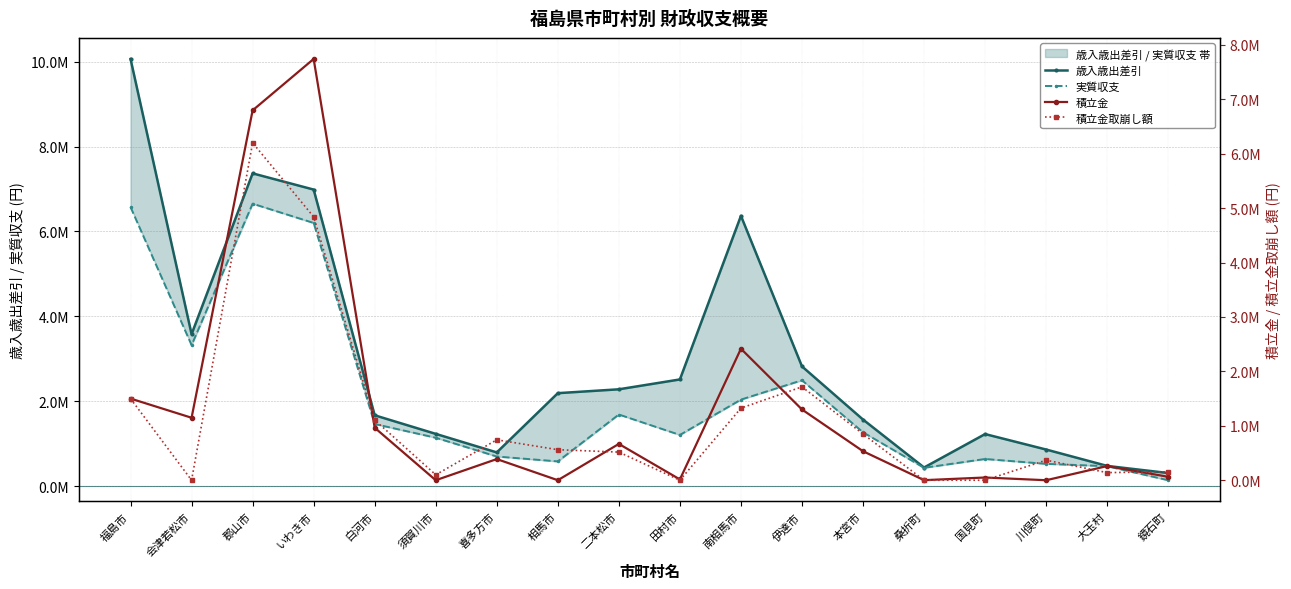

At which category does 歳入歳出差引 reach its first local valley?

会津若松市